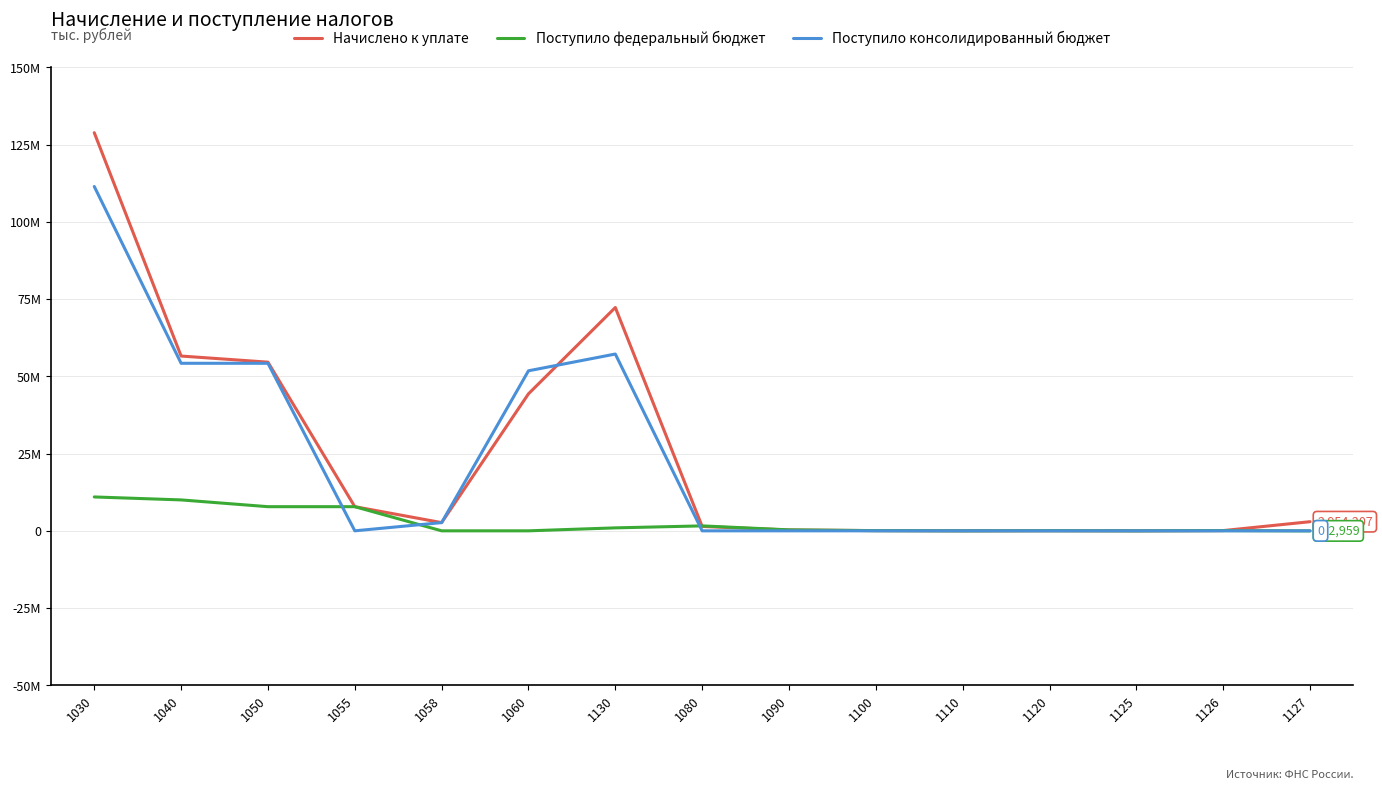

What are all the series names shown in the legend?

Начислено к уплате, Поступило федеральный бюджет, Поступило консолидированный бюджет